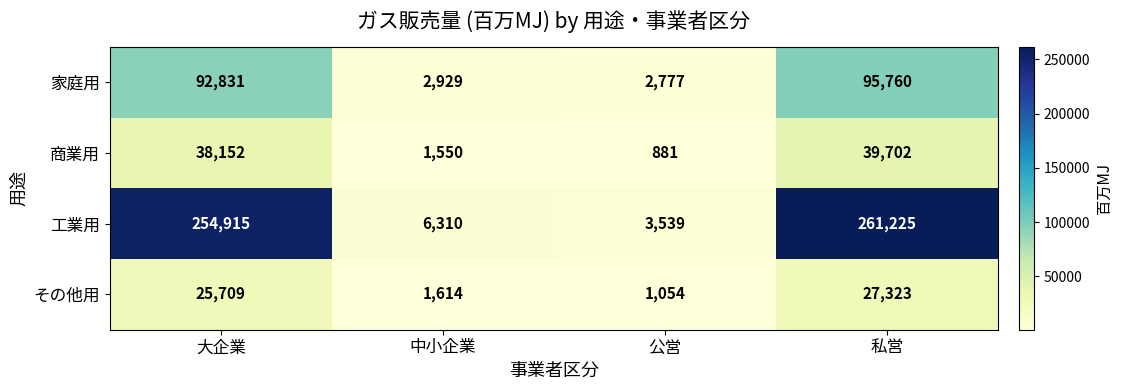

What is the approximate value of 工業用 at 大企業, to the nearest 50?

254900